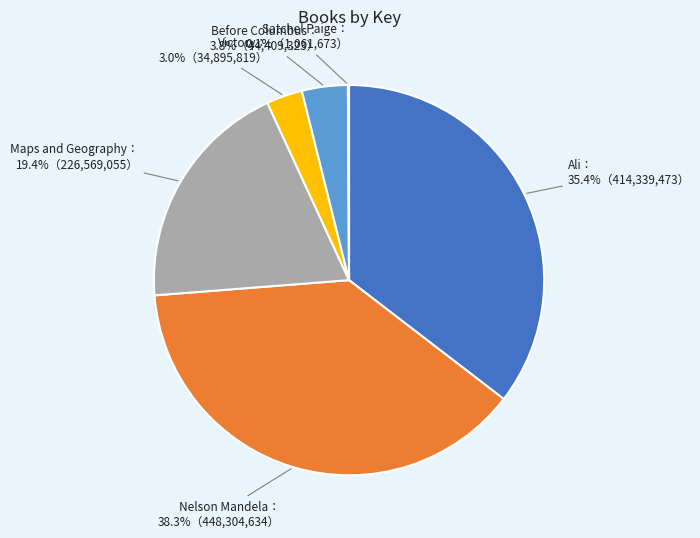

Does any single category account for the majority?

No